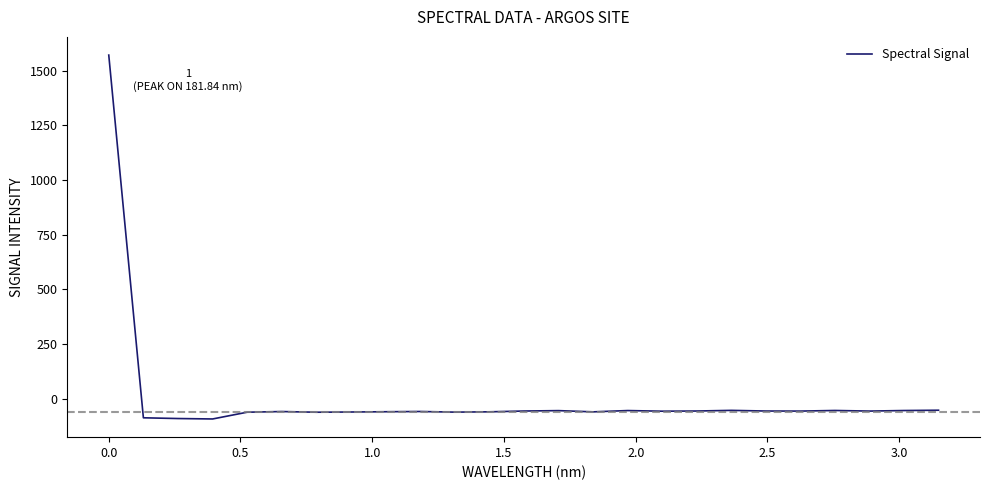

What is the smallest value displayed?

-92.9